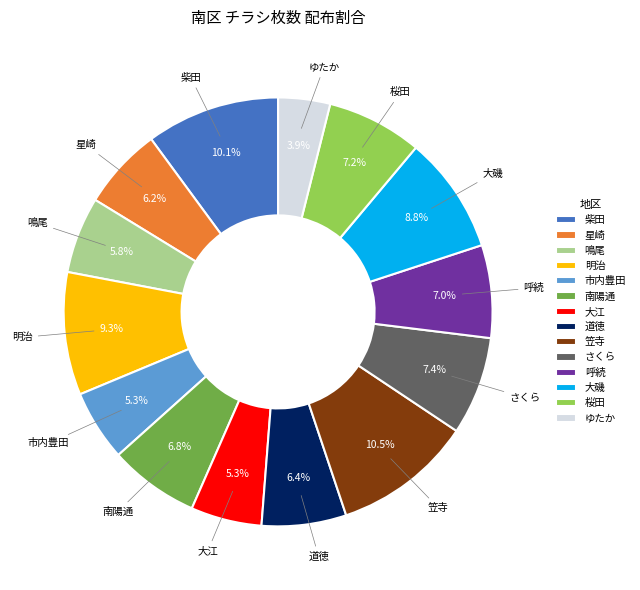

Count the number of slices in the pie.

14